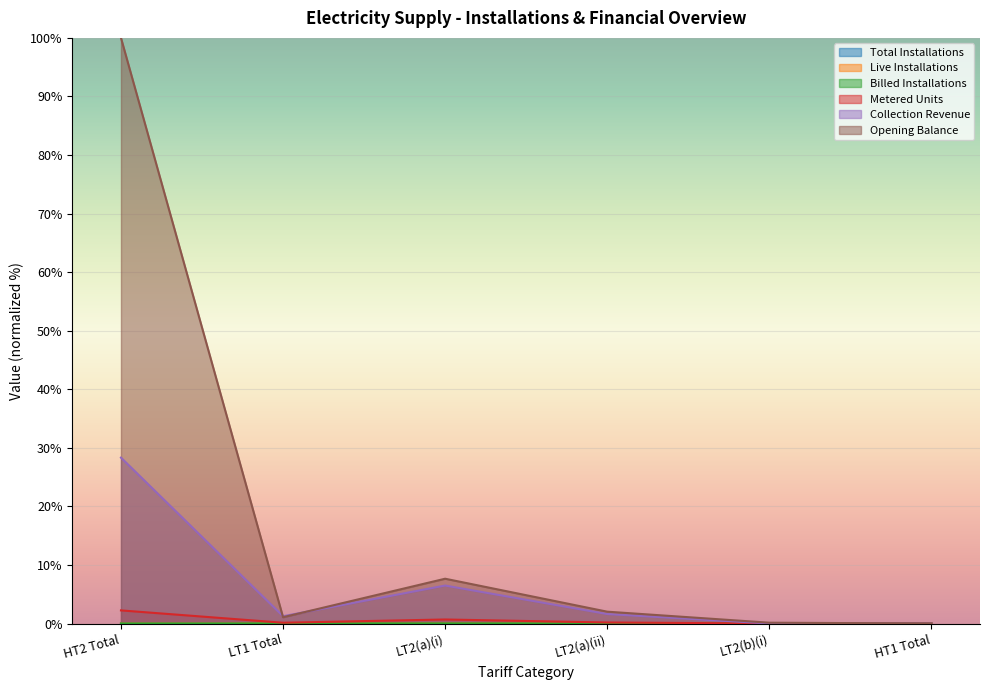

True or false: Live Installations and Opening Balance cross at least once.

False